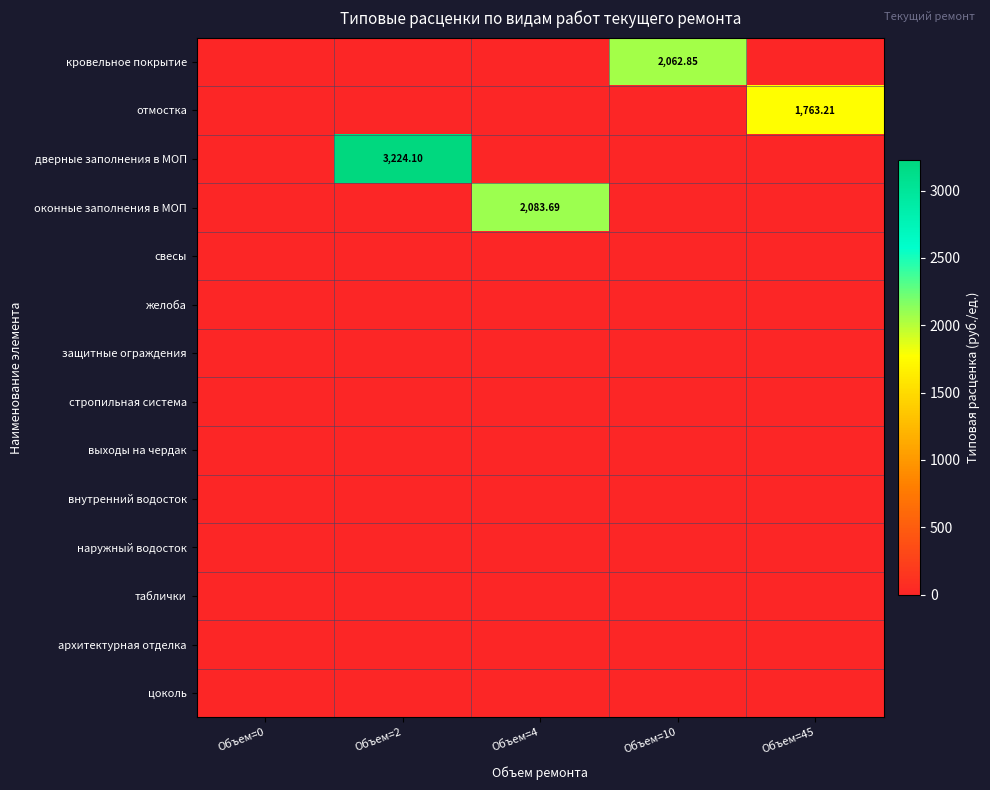

Where is желоба nearest to the value 0?

Объем=0